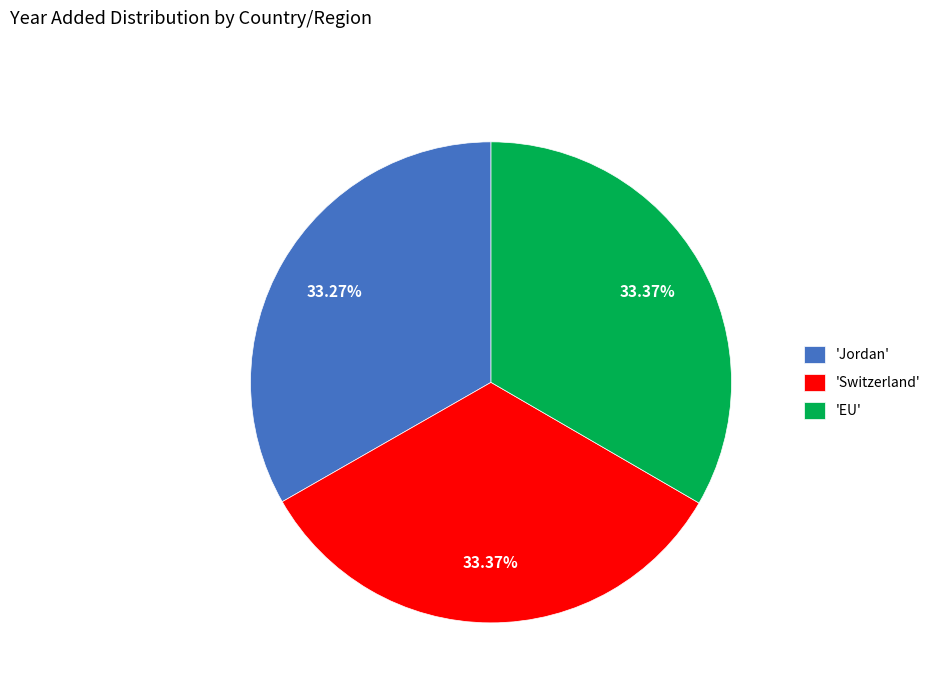

Is 'Jordan' the majority of the pie?

No